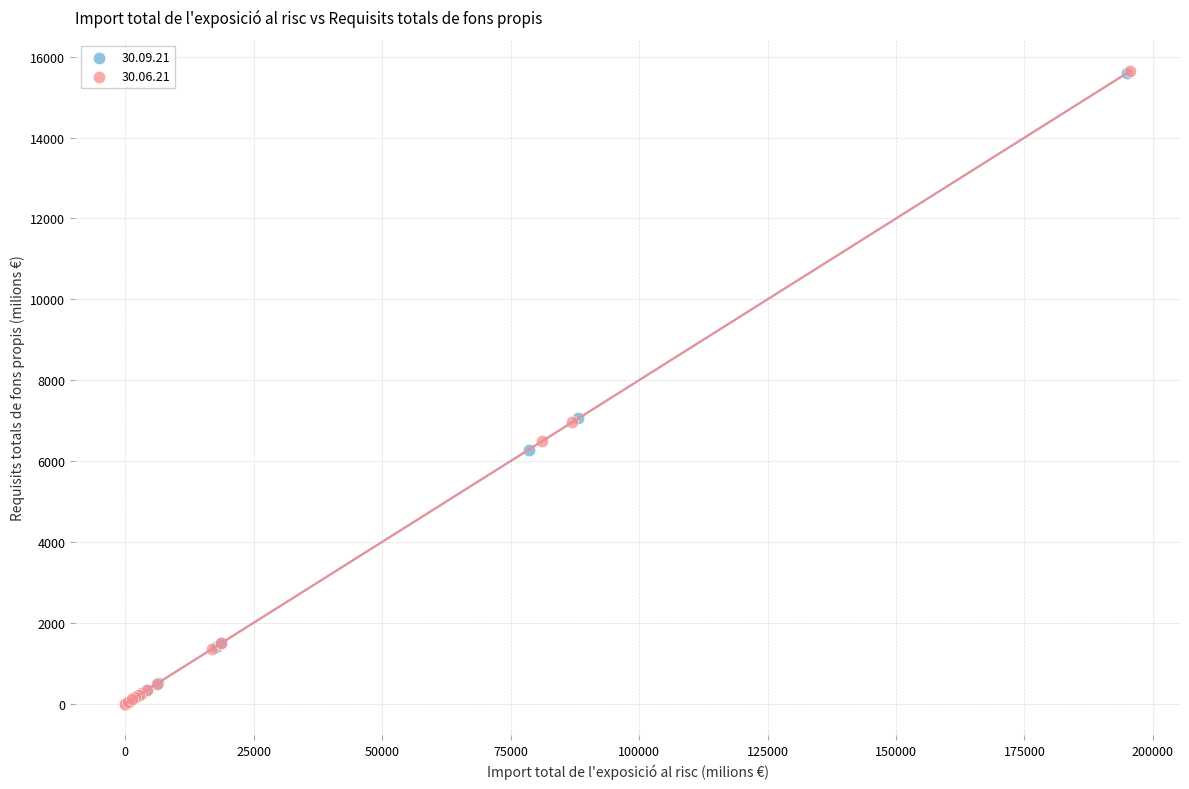

Which series has the widest spread of Y values?

30.06.21